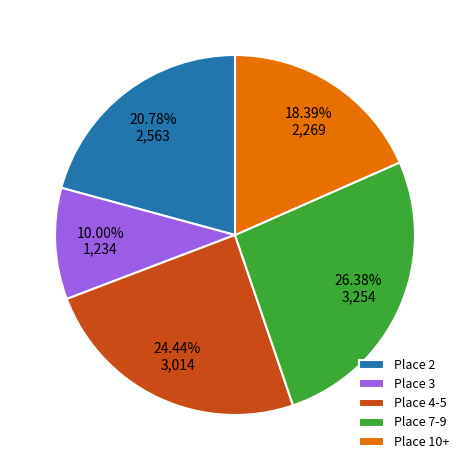

Which category has the biggest portion of the pie?

Place 7-9